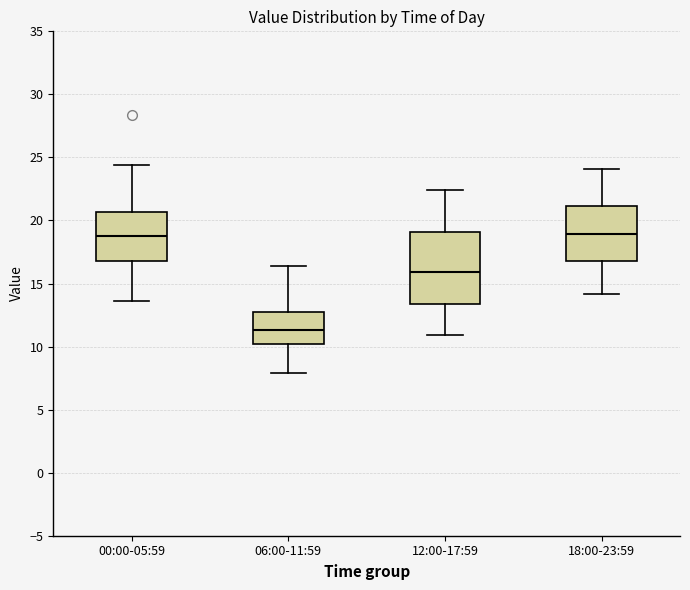

Which box is the tallest, from its lower edge to its upper edge?

12:00-17:59